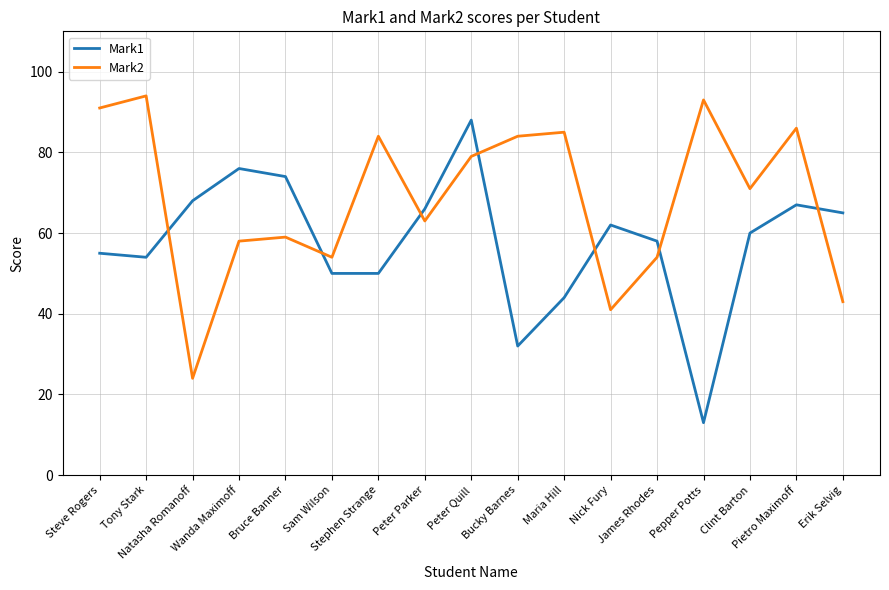

In Mark1, how many points are higher than both neighbors (excluding endpoints)?

4